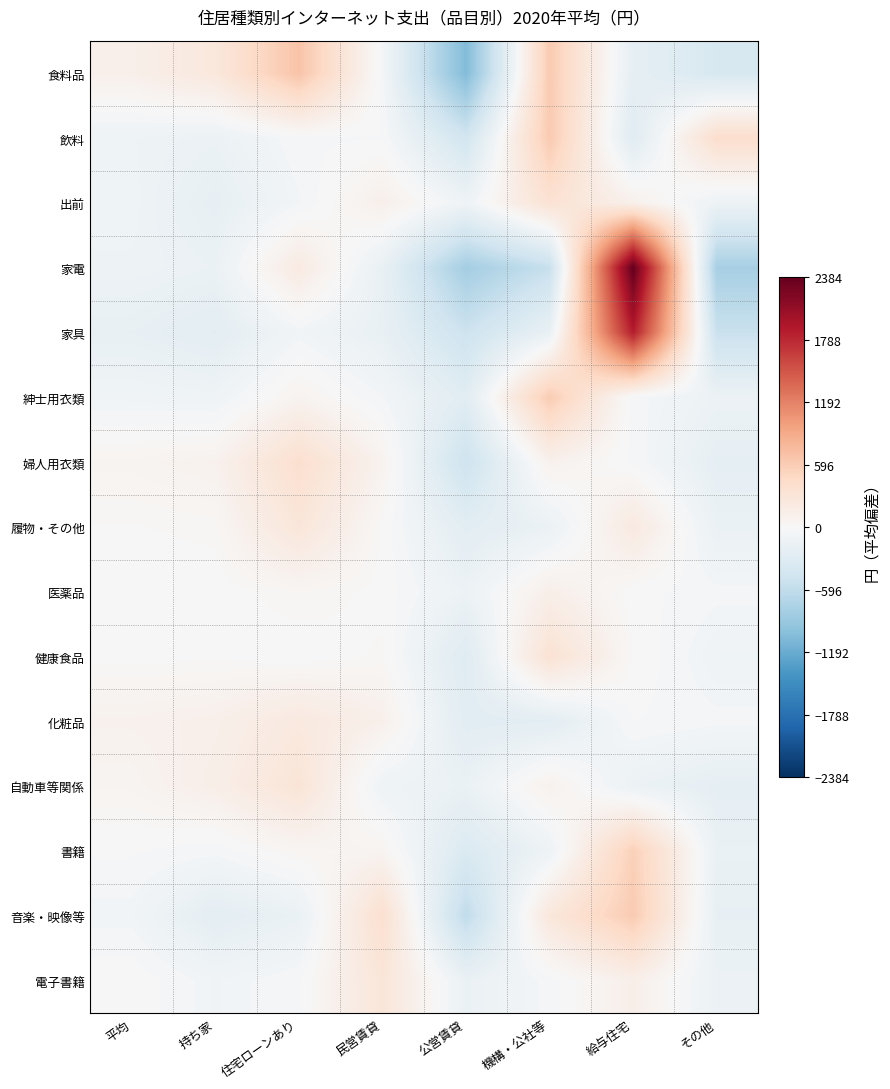

Reading right to left, list all the values displayed in this chart.

食料品: その他=-379.2	給与住宅=-211.2	機構・公社等=618.8	公営賃貸=-1045.2	民営賃貸=-43.2	住宅ローンあり=679.8	持ち家=257.8	平均=122.8
飲料: その他=407.8	給与住宅=-287.2	機構・公社等=622.8	公営賃貸=-444.2	民営賃貸=-19.2	住宅ローンあり=-26.2	持ち家=-143.2	平均=-110.2
出前: その他=-125.2	給与住宅=114.8	機構・公社等=348.8	公営賃貸=-103.2	民営賃貸=127.8	住宅ローンあり=-62.2	持ち家=-199.2	平均=-101.2
家電: その他=-791.5	給与住宅=2383.5	機構・公社等=-542.5	公営賃貸=-814.5	民営賃貸=-175.5	住宅ローンあり=206.5	持ち家=-150.5	平均=-115.5
家具: その他=-524.8	給与住宅=1870.2	機構・公社等=-166.8	公営賃貸=-497.8	民営賃貸=-175.8	住宅ローンあり=-72.8	持ち家=-245.8	平均=-186.8
紳士用衣類: その他=-133.1	給与住宅=-37.1	機構・公社等=607.9	公営賃貸=-271.1	民営賃貸=-55.1	住宅ローンあり=72.9	持ち家=-100.1	平均=-84.1
婦人用衣類: その他=-213.1	給与住宅=-26.1	機構・公社等=101.9	公営賃貸=-490.1	民営賃貸=80.9	住宅ローンあり=386.9	持ち家=96.9	平均=62.9
履物・その他: その他=-154.9	給与住宅=223.1	機構・公社等=-148.9	公営賃貸=-257.9	民営賃貸=12.1	住宅ローンあり=282.1	持ち家=28.1	平均=16.1
医薬品: その他=-44.6	給与住宅=-1.6	機構・公社等=135.4	公営賃貸=-130.6	民営賃貸=7.4	住宅ローンあり=39.4	持ち家=-1.6	平均=-3.6
健康食品: その他=-96.5	給与住宅=17.5	機構・公社等=341.5	公営賃貸=-298.5	民営賃貸=24.5	住宅ローンあり=-6.5	持ち家=11.5	平均=6.5
化粧品: その他=-44.5	給与住宅=-17.5	機構・公社等=-249.5	公営賃貸=-260.5	民営賃貸=121.5	住宅ローンあり=230.5	持ち家=122.5	平均=97.5
自動車等関係: その他=-215.0	給与住宅=-142.0	機構・公社等=103.0	公営賃貸=-156.0	民営賃貸=-103.0	住宅ローンあり=309.0	持ち家=143.0	平均=61.0
書籍: その他=-163.4	給与住宅=564.6	機構・公社等=-115.4	公営賃貸=-343.4	民営賃貸=61.6	住宅ローンあり=49.6	持ち家=-41.4	平均=-12.4
音楽・映像等: その他=-189.5	給与住宅=611.5	機構・公社等=262.5	公営賃貸=-600.5	民営賃貸=383.5	住宅ローンあり=-158.5	持ち家=-237.5	平均=-71.5
電子書籍: その他=-142.4	給与住宅=138.6	機構・公社等=-40.4	公営賃貸=-155.4	民営賃貸=291.6	住宅ローンあり=-27.4	持ち家=-77.4	平均=12.6